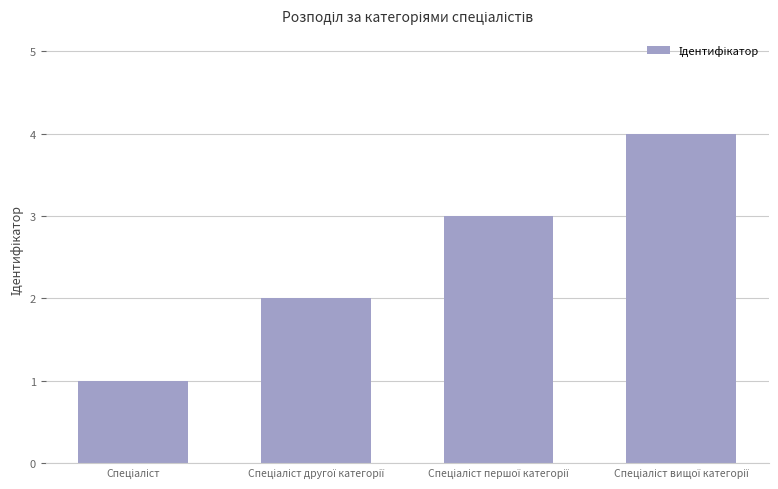

Reading right to left, what are all the values shown in this chart?

4	3	2	1